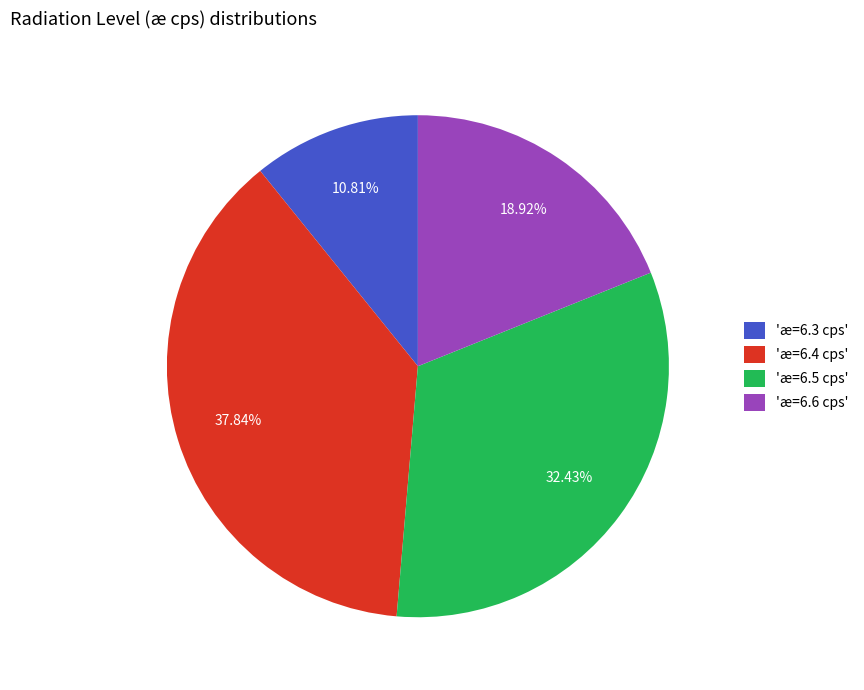

Between 'æ=6.5 cps' and 'æ=6.4 cps', which is larger?

'æ=6.4 cps'